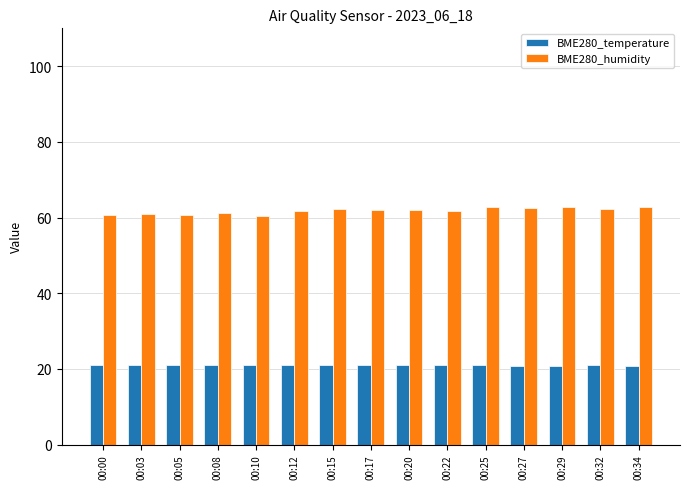

How many distinct data groups are displayed?

2